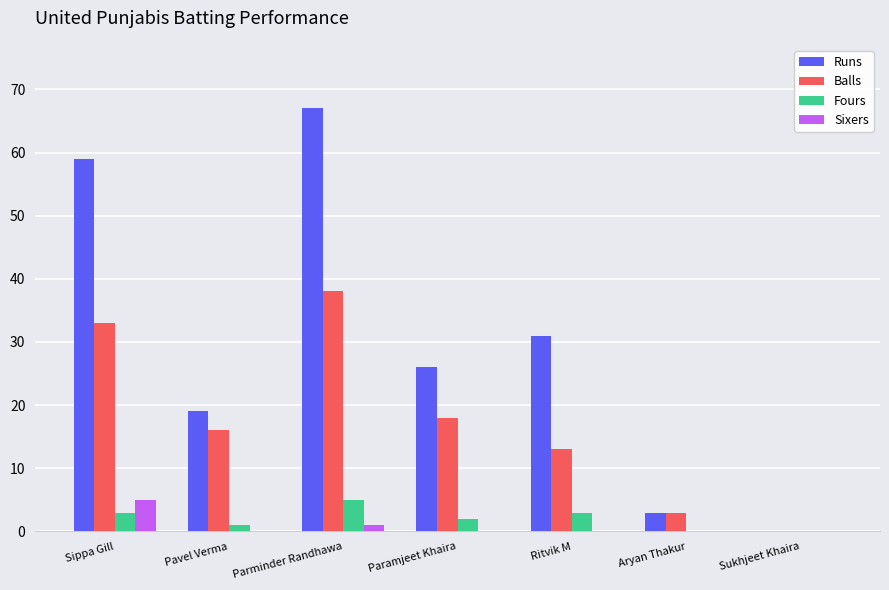

The Balls series shows 17 at Sukhjeet Khaira. True or false?

False